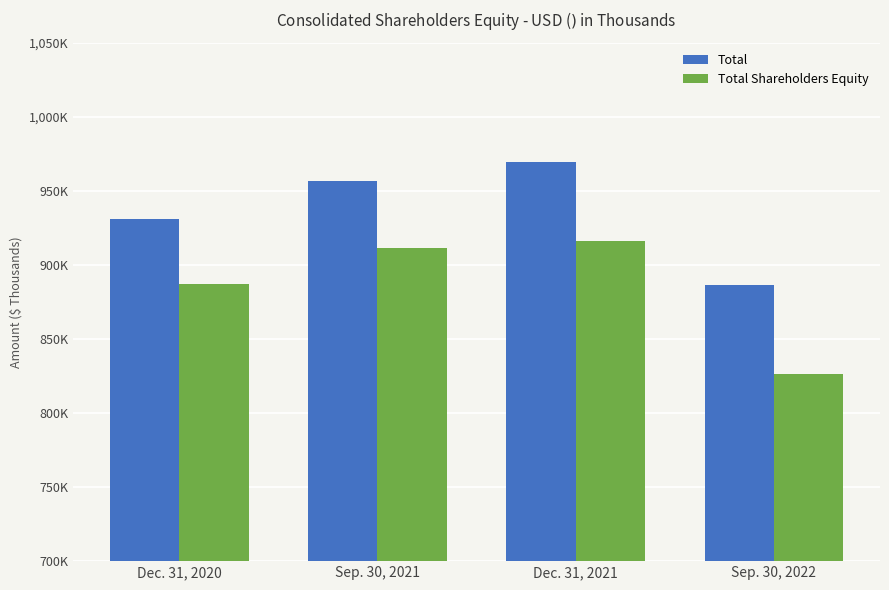

Read the Total Shareholders Equity value at Sep. 30, 2022.

826059